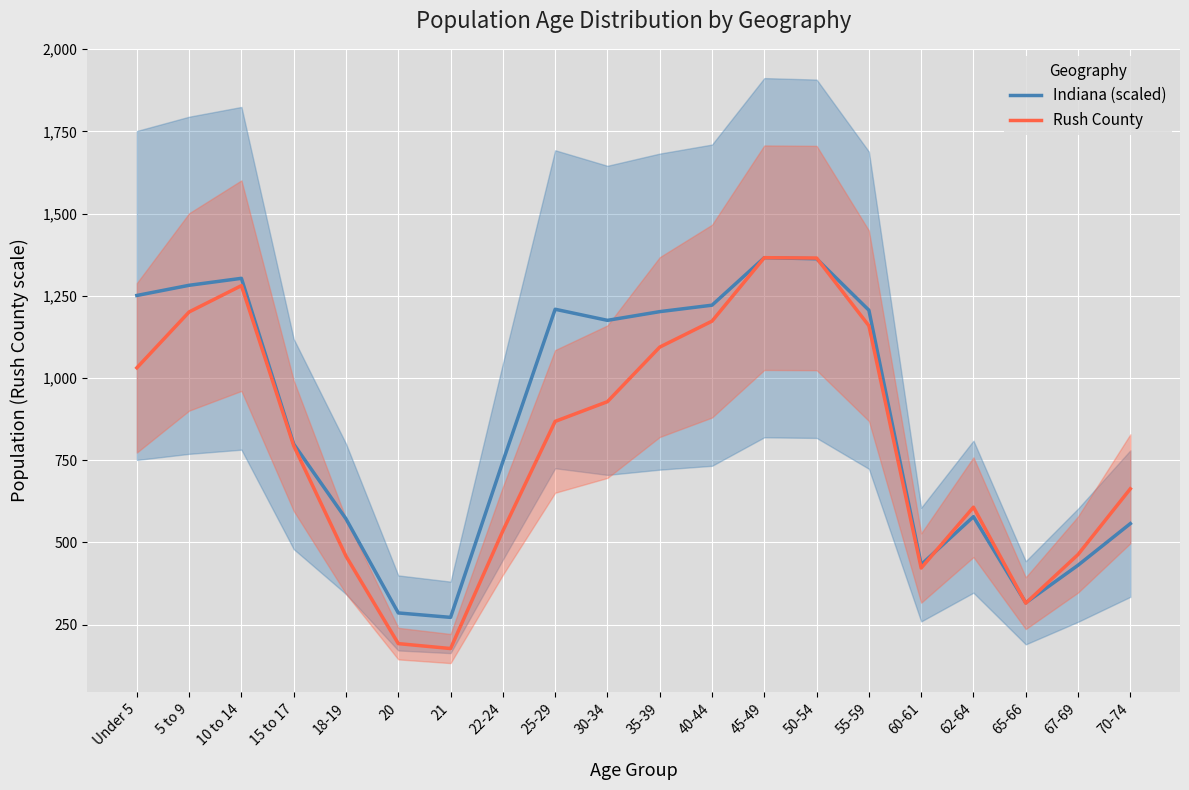

What is the approximate value of Indiana (scaled) at 70-74?

557.1